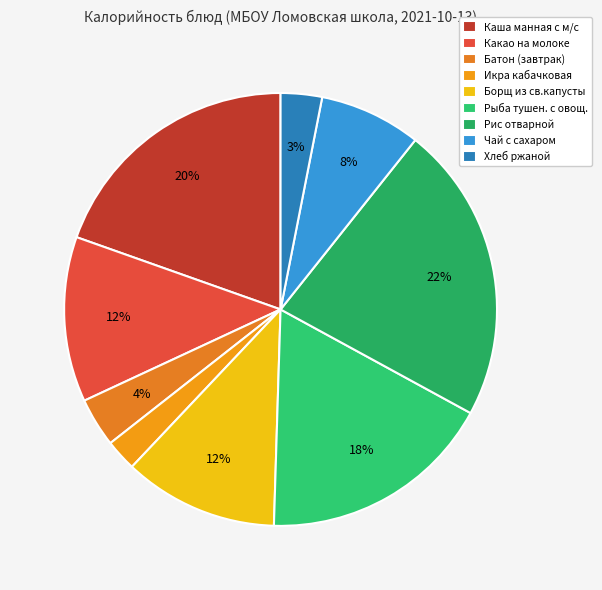

To the nearest percent, what is the average slice percentage?

11%